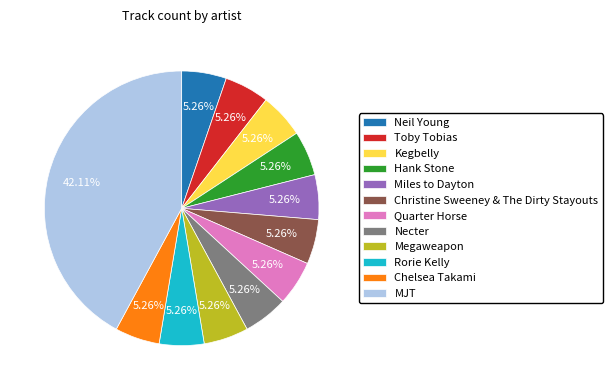

How much of the chart is everything except Hank Stone?

94.7%